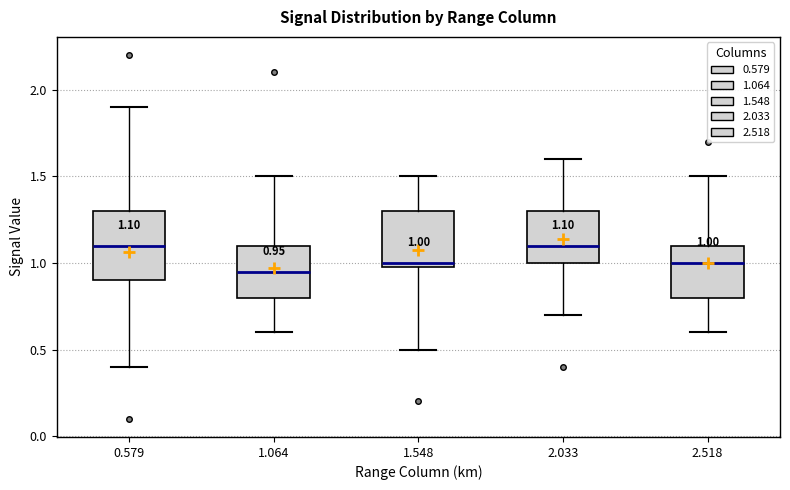

Which box is the tallest, from its lower edge to its upper edge?

0.579